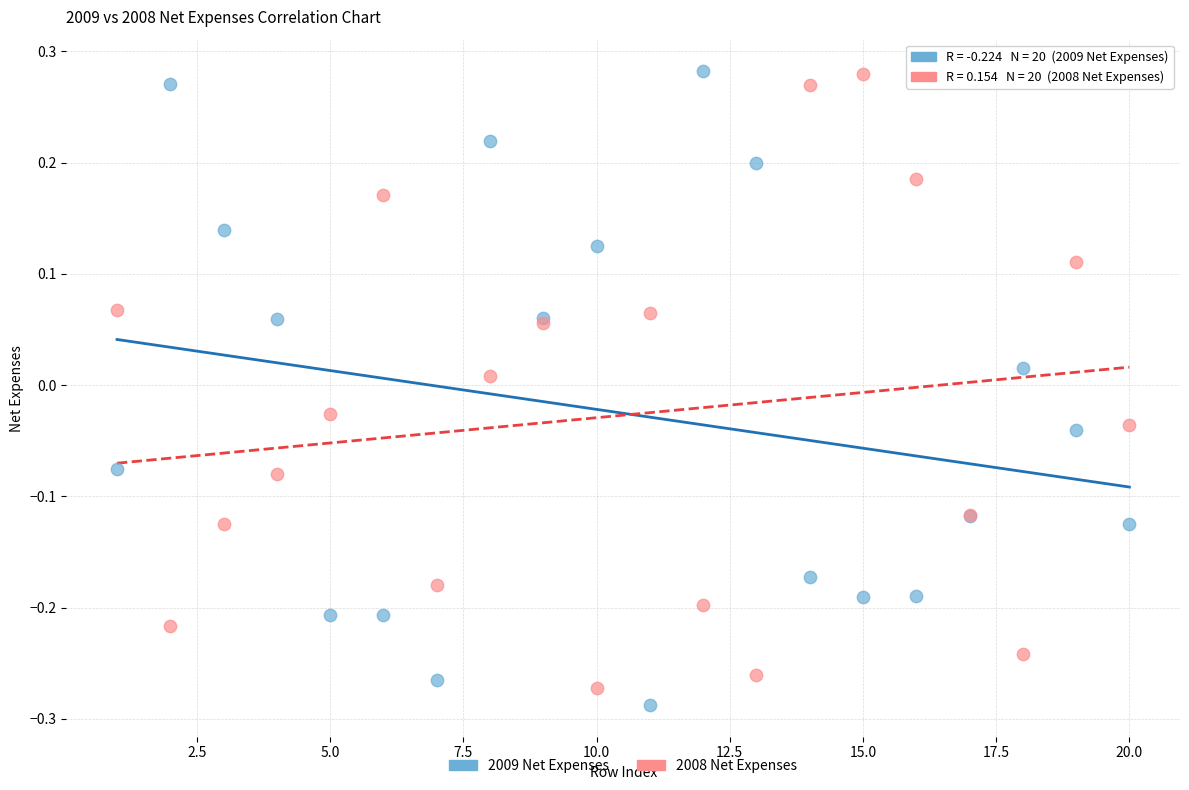

What are all the series names shown in the legend?

2009 Net Expenses, 2008 Net Expenses